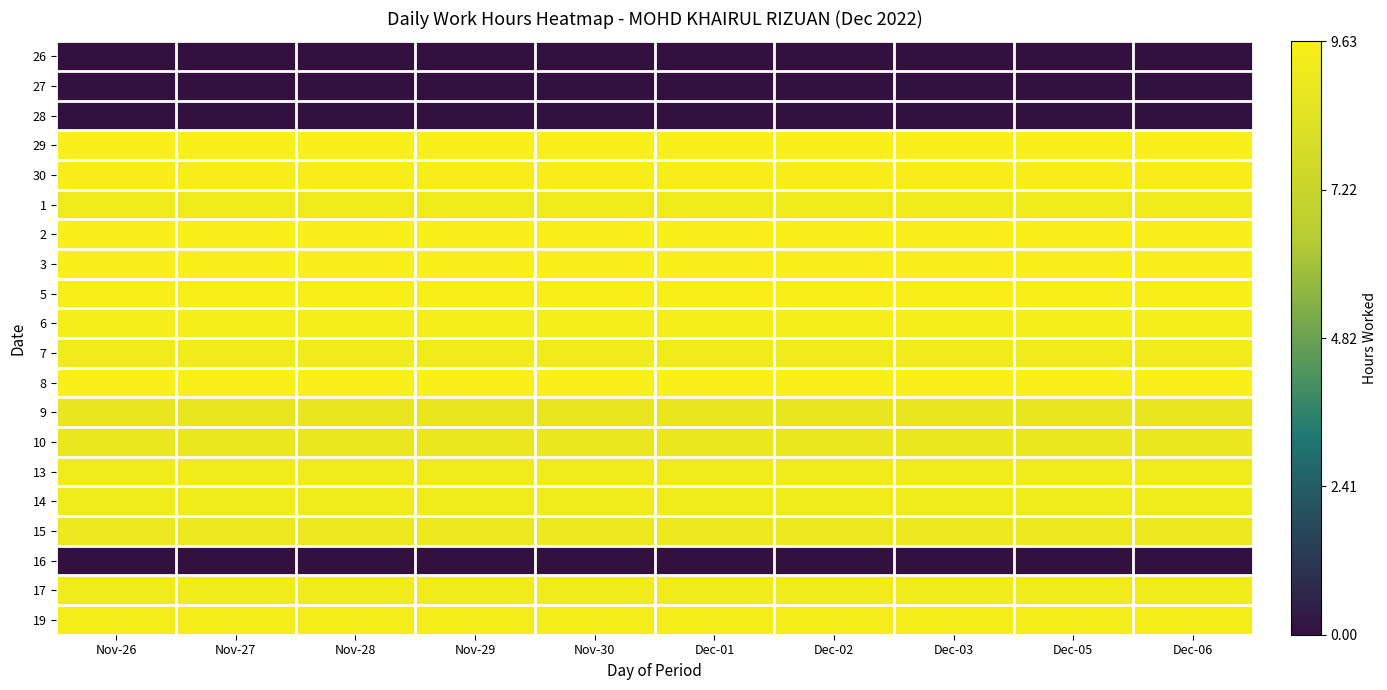

List the series in order of their peak value, lowest first.

26, 27, 28, 16, 9, 10, 15, 1, 17, 13, 14, 7, 19, 30, 6, 5, 8, 2, 3, 29